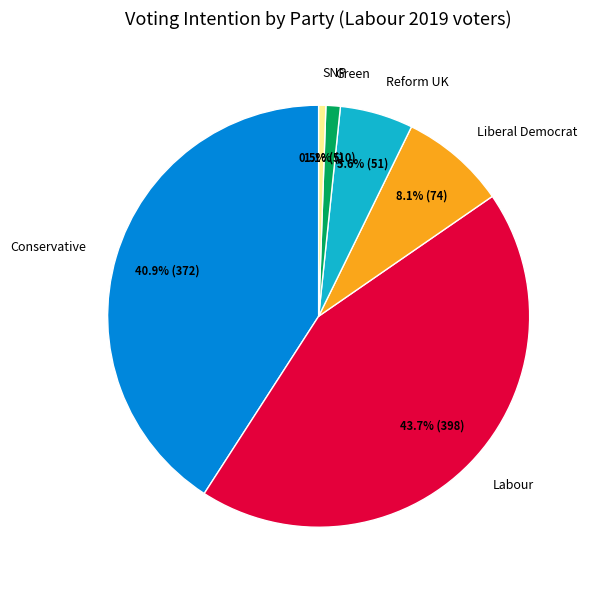

To the nearest percent, what is the average slice percentage?

17%